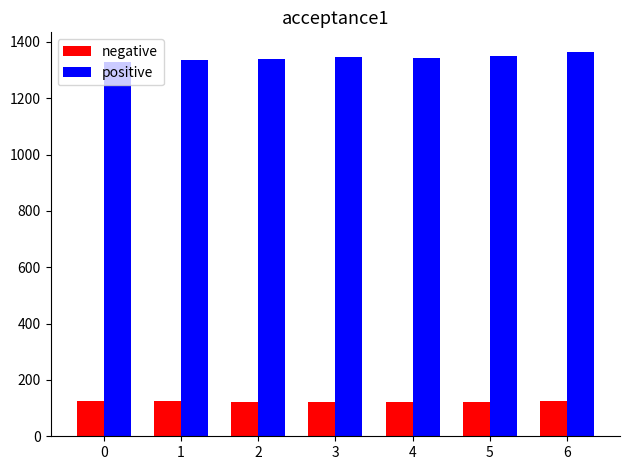

At how many categories does at least one series exceed 232?

7